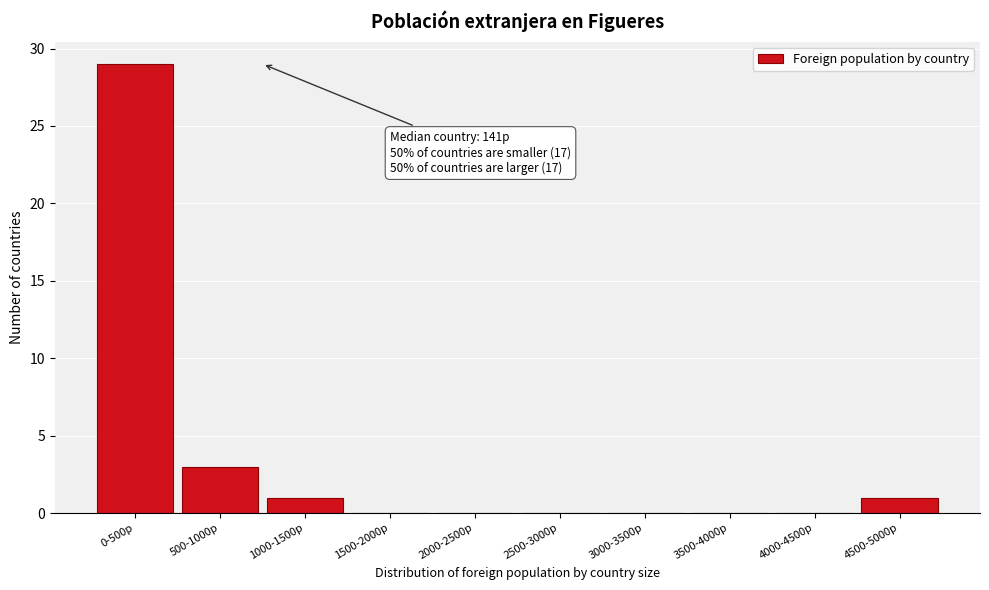

Reading left to right, what are all the values shown in this chart?

0-500p=29	500-1000p=3	1000-1500p=1	1500-2000p=0	2000-2500p=0	2500-3000p=0	3000-3500p=0	3500-4000p=0	4000-4500p=0	4500-5000p=1